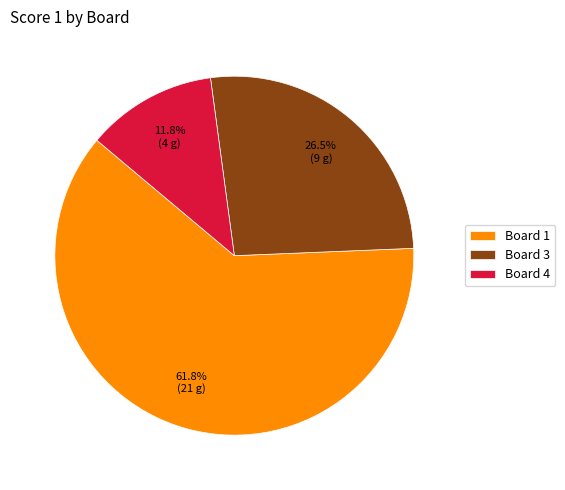

Which has a higher value, Board 4 or Board 3?

Board 3